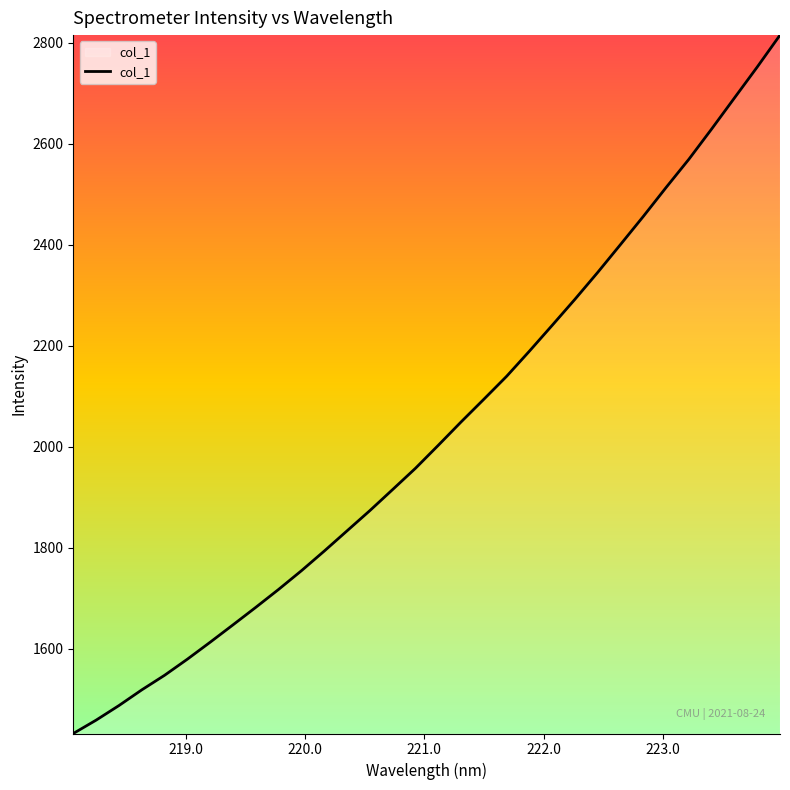

Does the chart have visible grid lines?

No